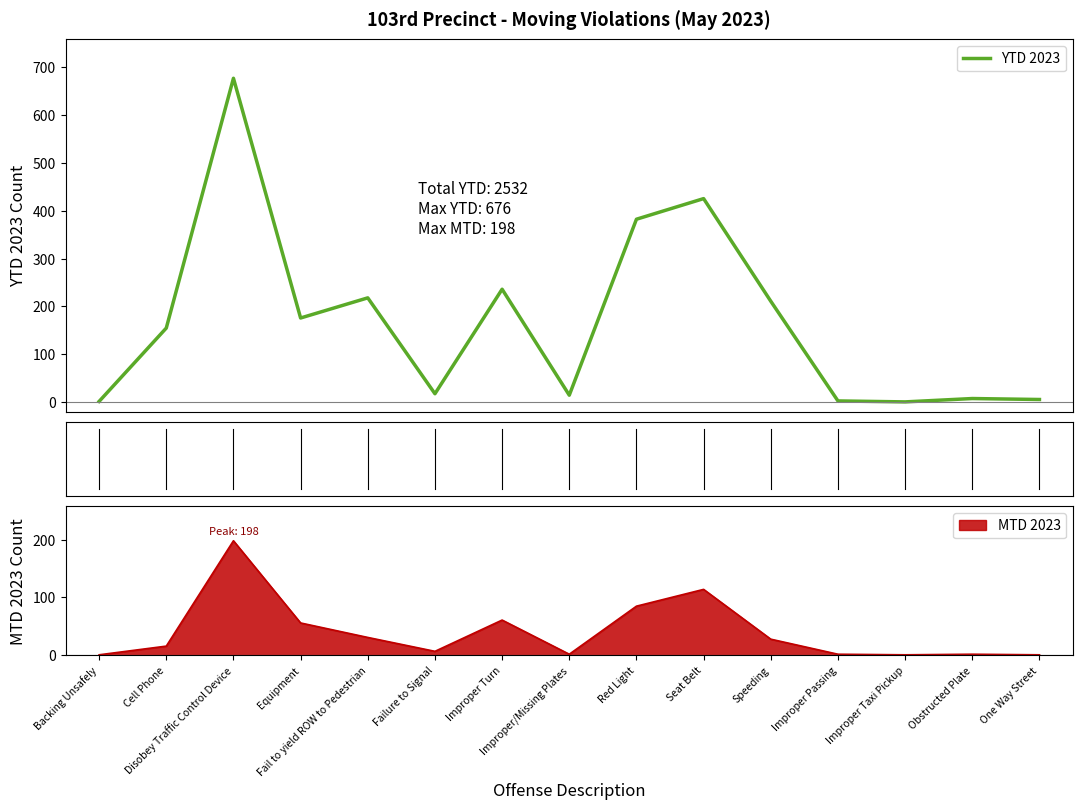

Rank the categories by value from lowest to highest.

Improper Taxi Pickup, Backing Unsafely, Improper Passing, One Way Street, Obstructed Plate, Improper/Missing Plates, Failure to Signal, Cell Phone, Equipment, Speeding, Fail to yield ROW to Pedestrian, Improper Turn, Red Light, Seat Belt, Disobey Traffic Control Device